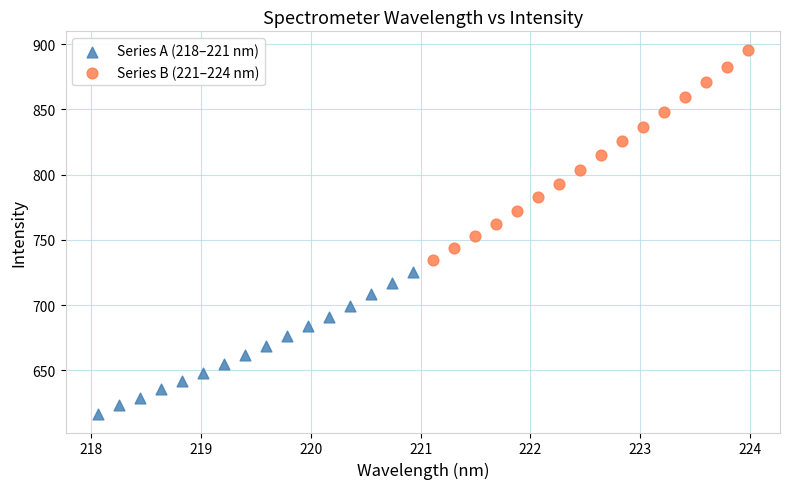

Which series contains the lowest Y value?

Series A (218–221 nm)